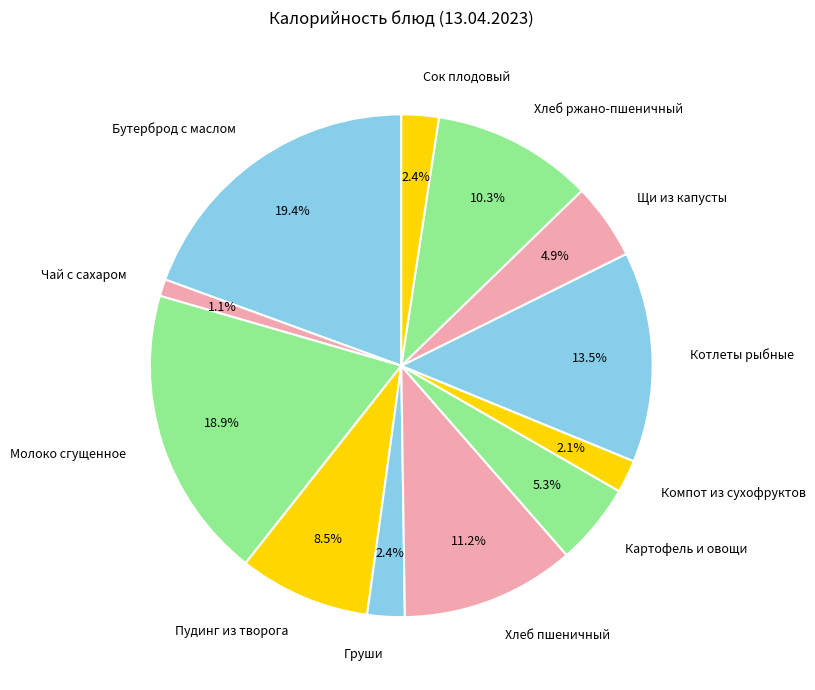

Is Компот из сухофруктов the majority of the pie?

No